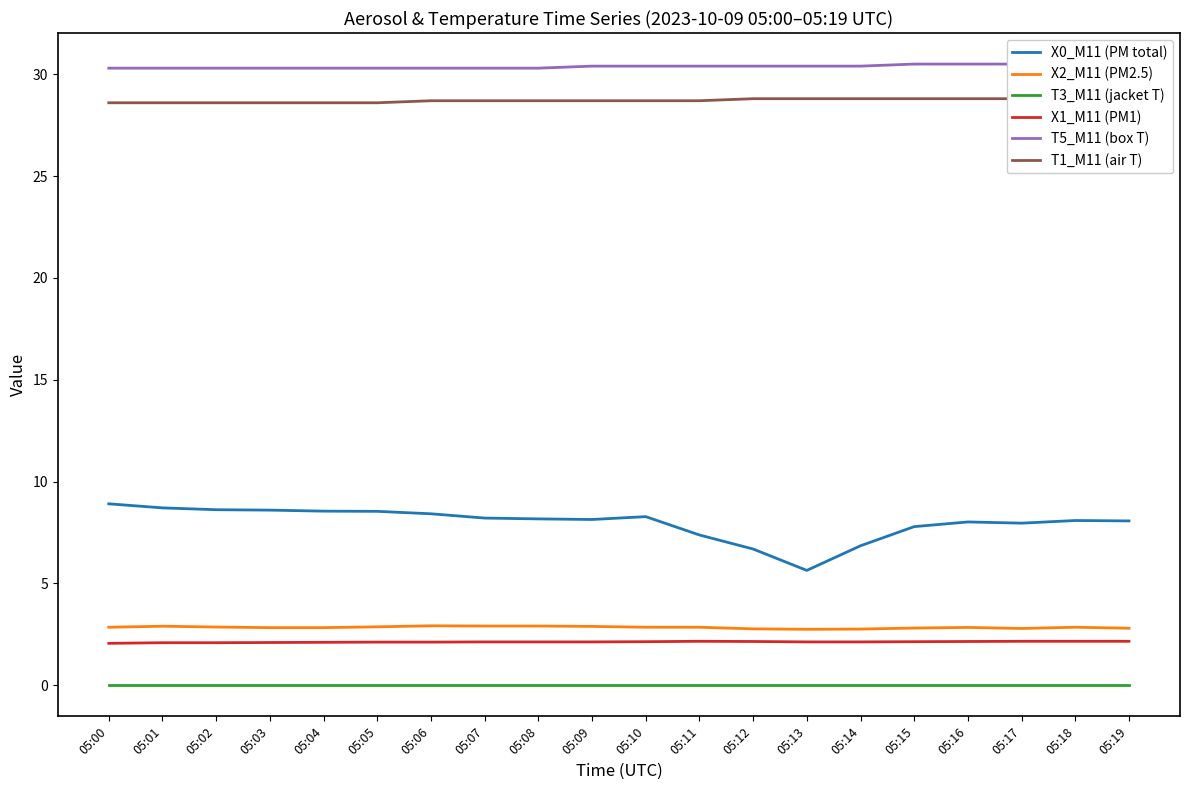

List the series in order of their peak value, highest first.

T5_M11 (box T), T1_M11 (air T), X0_M11 (PM total), X2_M11 (PM2.5), X1_M11 (PM1), T3_M11 (jacket T)